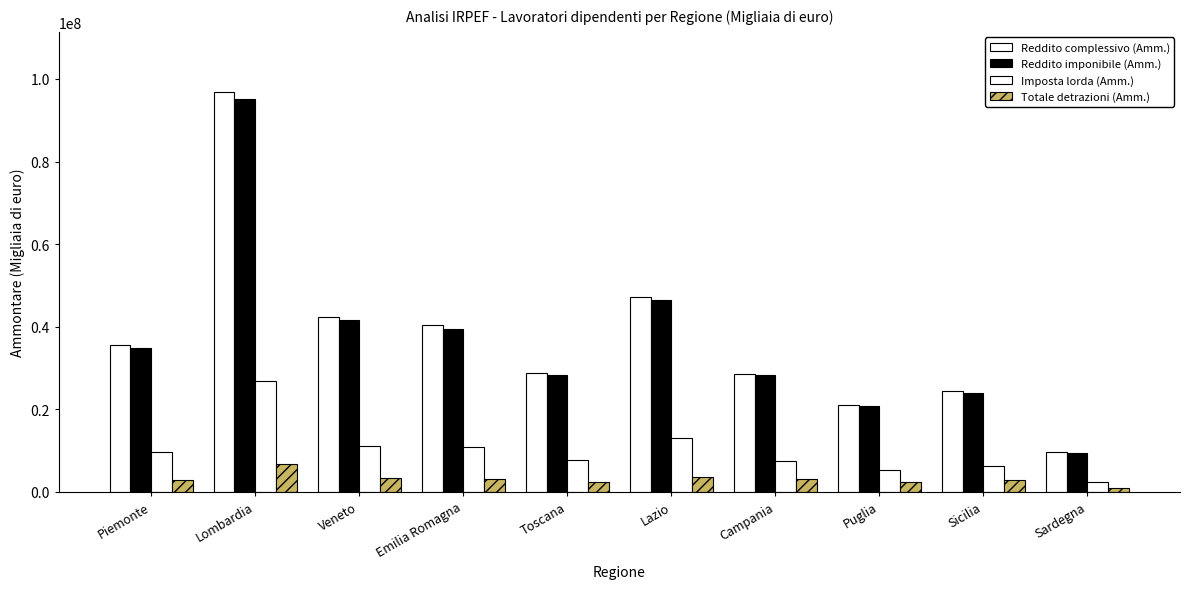

What is the difference between the Reddito imponibile (Amm.) values at Sardegna and Lazio?

36960159